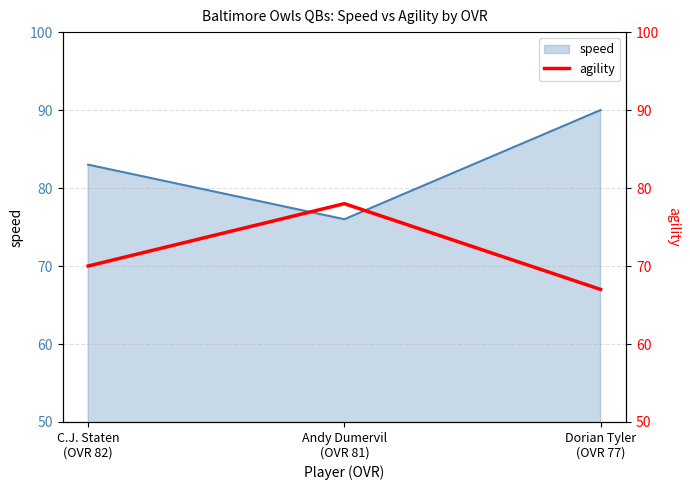

What is the minimum value for speed?

76